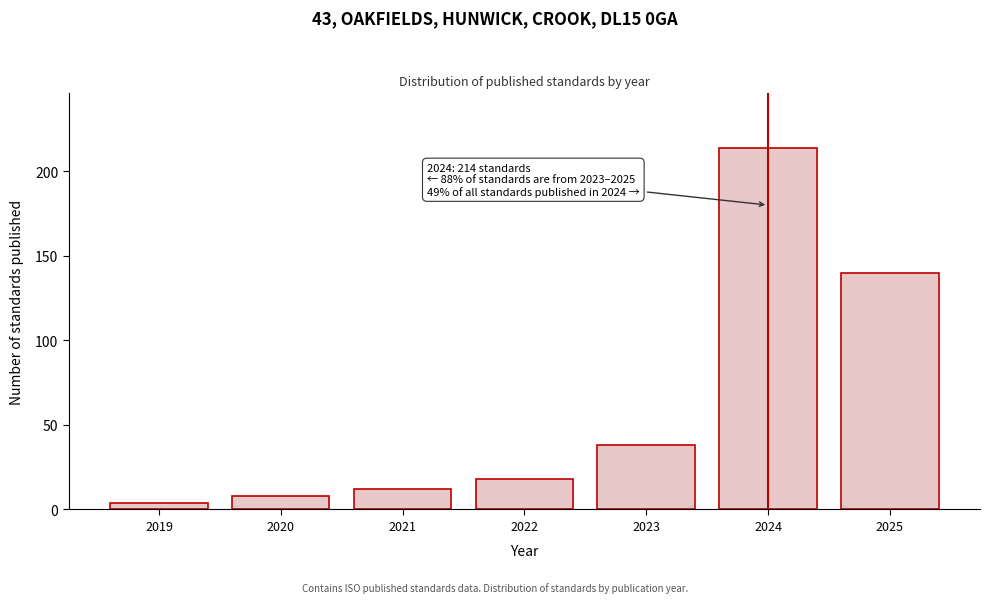

Reading left to right, extract all data points from this chart.

2019=4	2020=8	2021=12	2022=18	2023=38	2024=214	2025=140